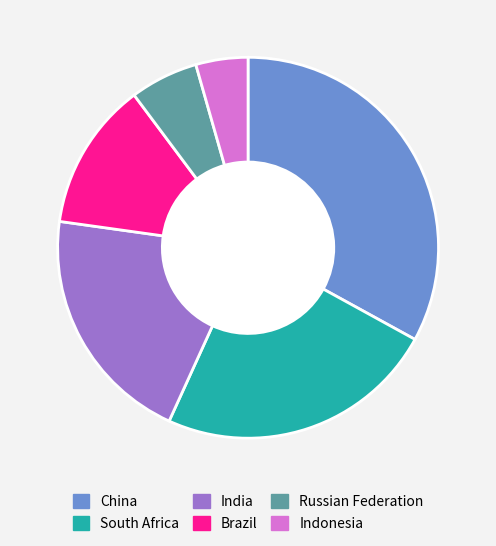

Which category has the biggest portion of the pie?

China